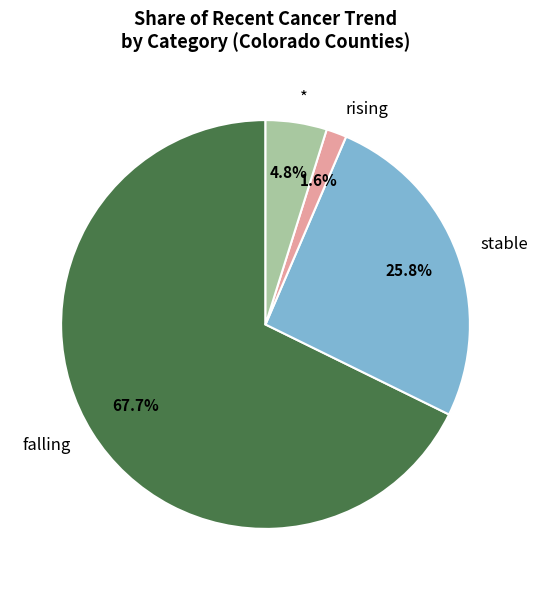

Count the number of slices in the pie.

4